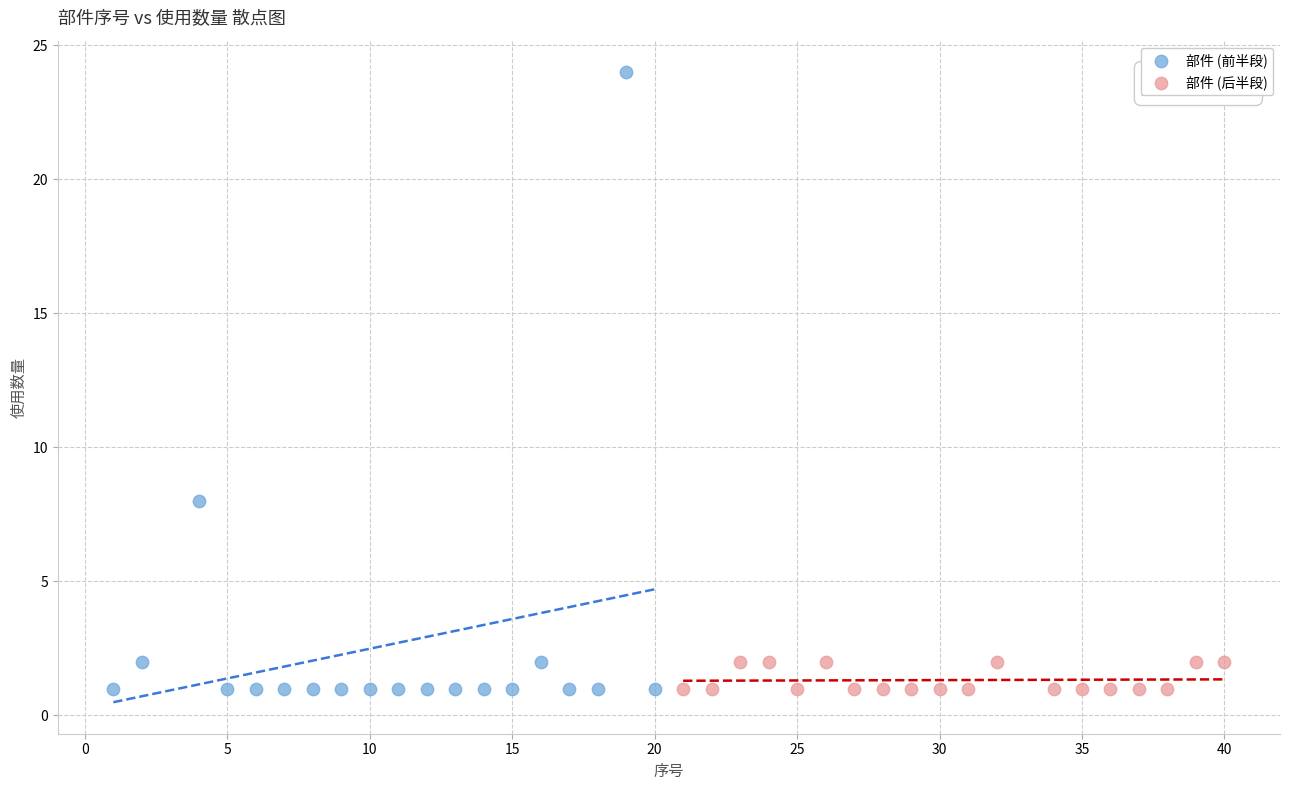

Which series reaches the maximum Y coordinate?

部件 (前半段)